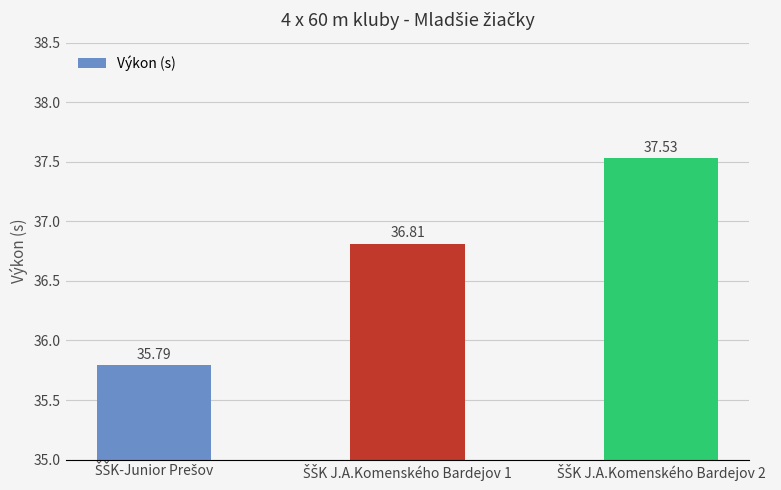

What is the average value?

36.7